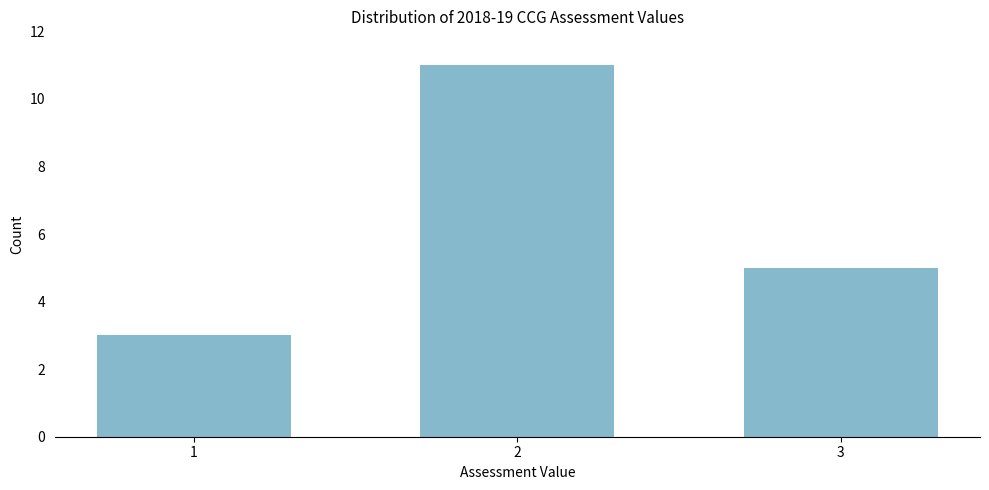

Reading left to right, extract all data points from this chart.

3	11	5